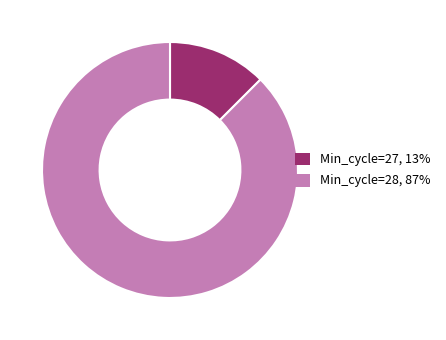

Is there any slice that represents more than half of the pie?

Yes